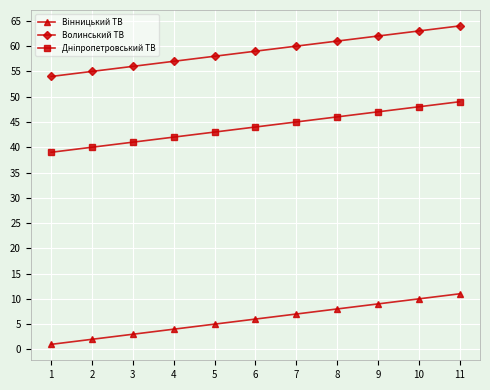

Is it true that Волинський ТВ equals 100 at 6?

False